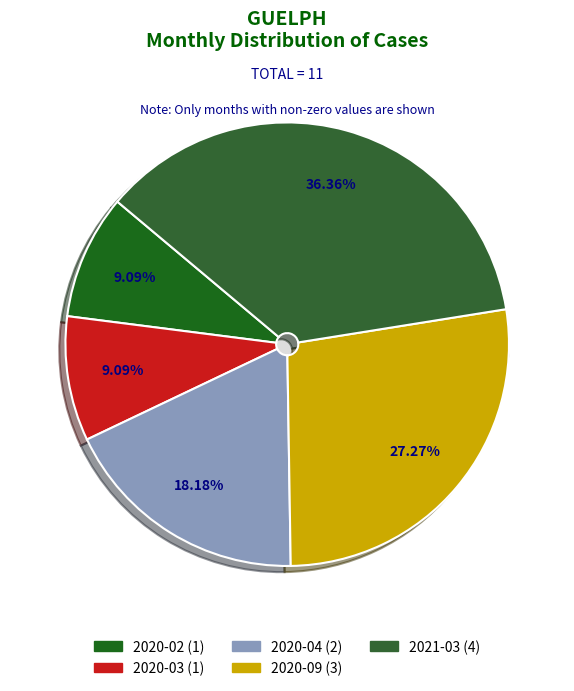

Which category has the smallest portion of the pie?

2020-02